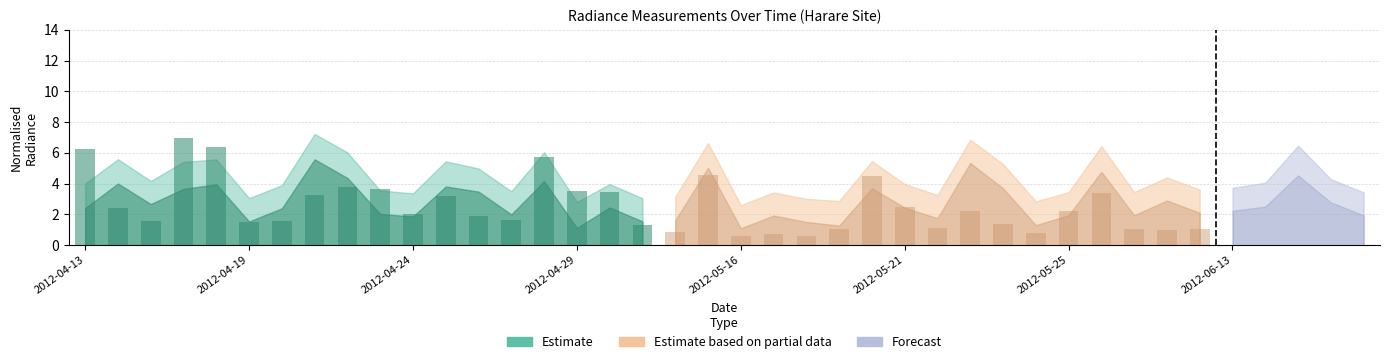

What is the difference between the second highest and minimum values in the rade9_aggzone_norm series?

4.4